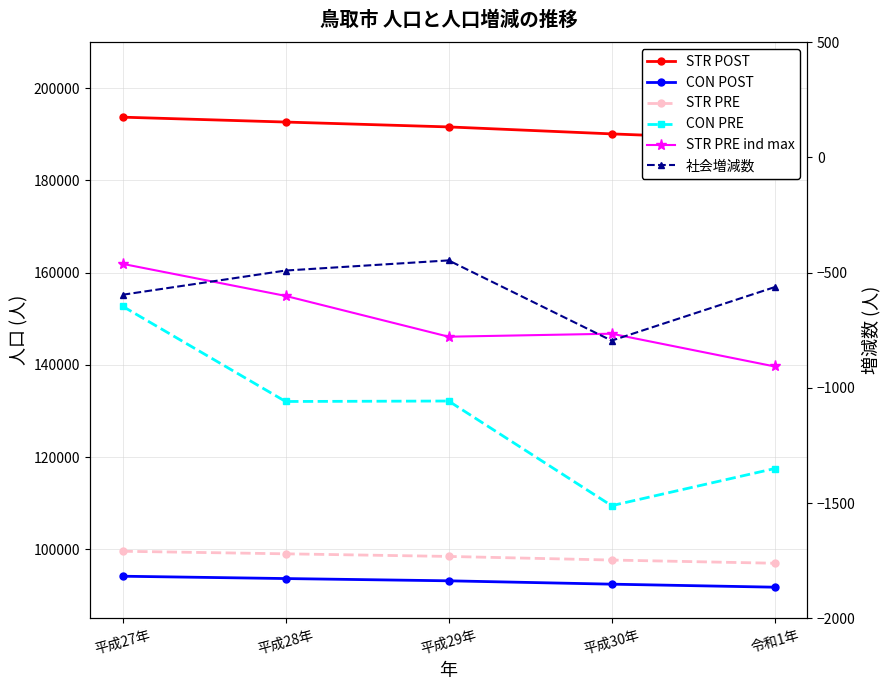

At 令和1年, list the series in order from smallest to largest.

純増減 (CON PRE), 自然増減数 (STR PRE ind max), 社会増減数 (CON PRE 2), 男 (CON POST), 女 (STR PRE), 総数 (POST)